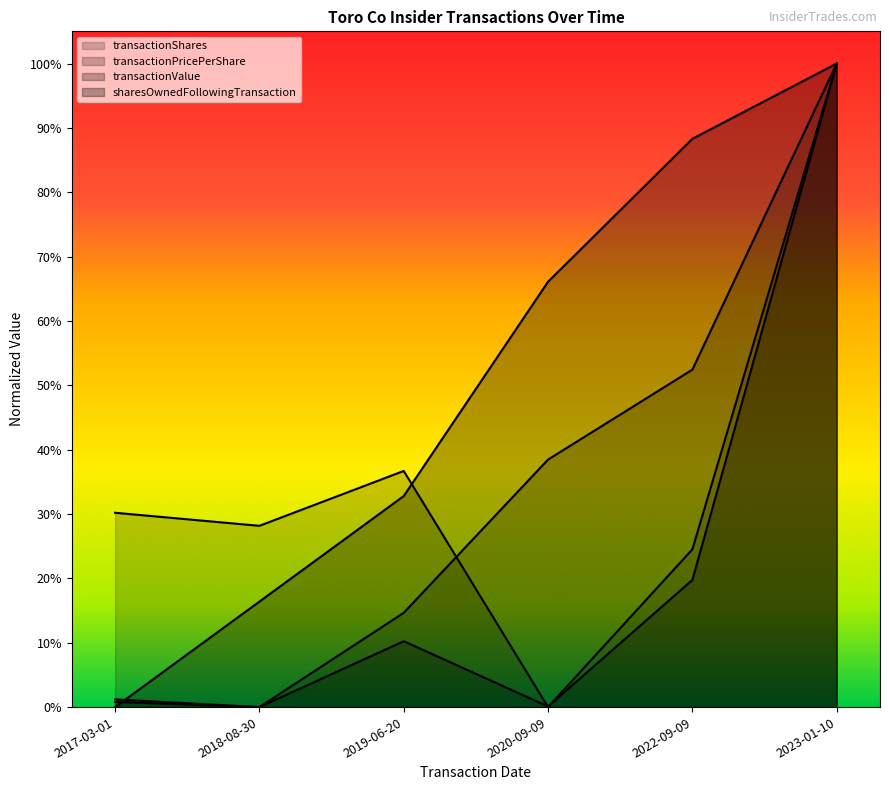

After their last crossing, which series has the higher values: transactionValue or sharesOwnedFollowingTransaction?

sharesOwnedFollowingTransaction